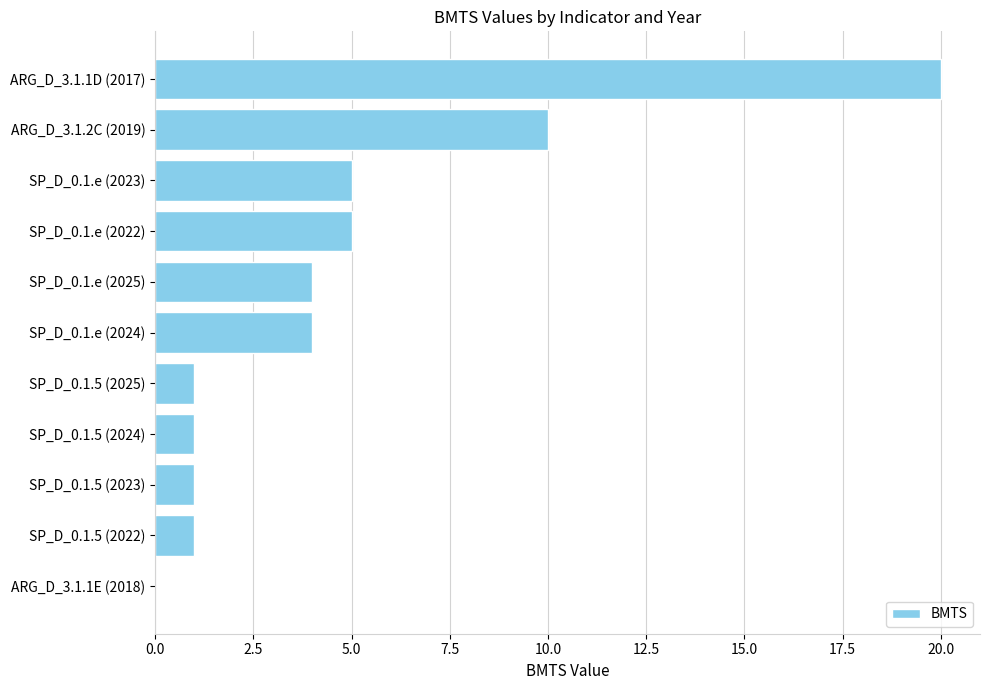

Which has a higher value, SP_D_0.1.5 (2023) or SP_D_0.1.e (2024)?

SP_D_0.1.e (2024)